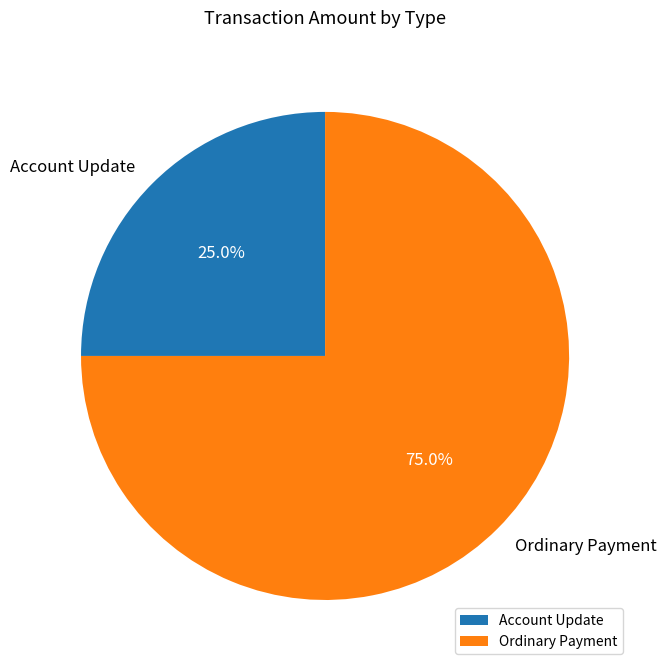

Count the number of slices in the pie.

2